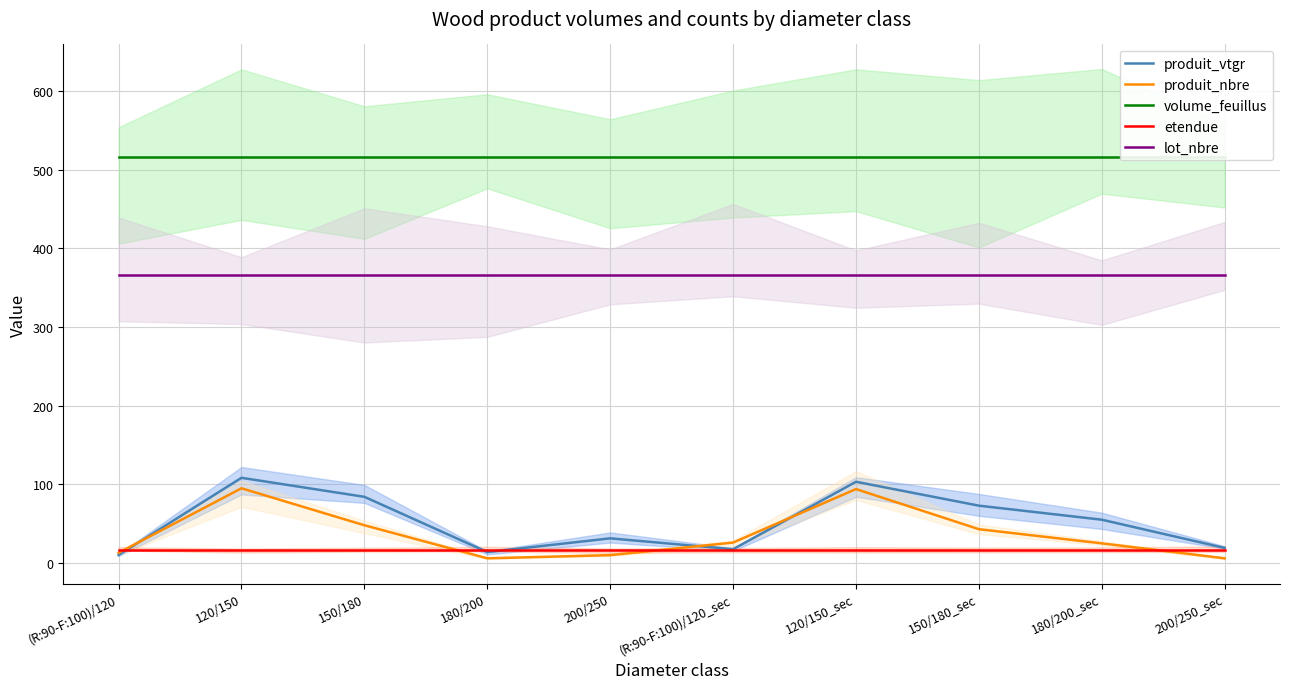

At which category does produit_nbre reach its first local valley?

180/200